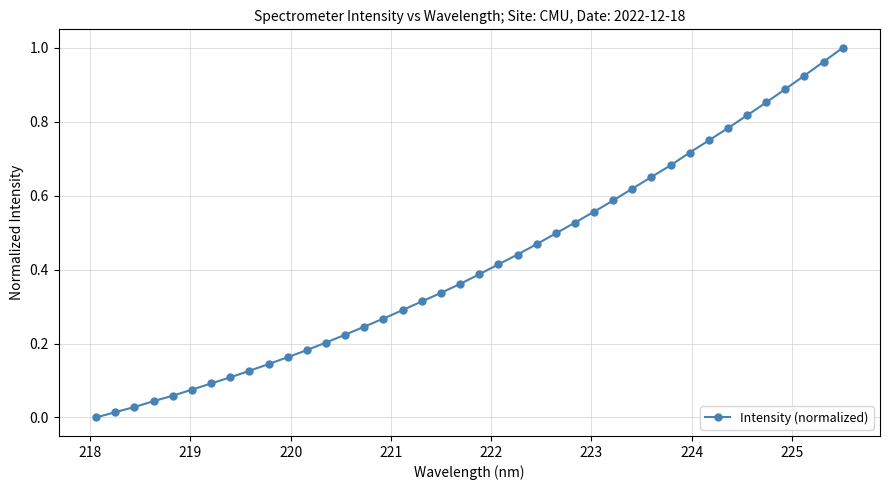

What is the sum of all values?

16.8